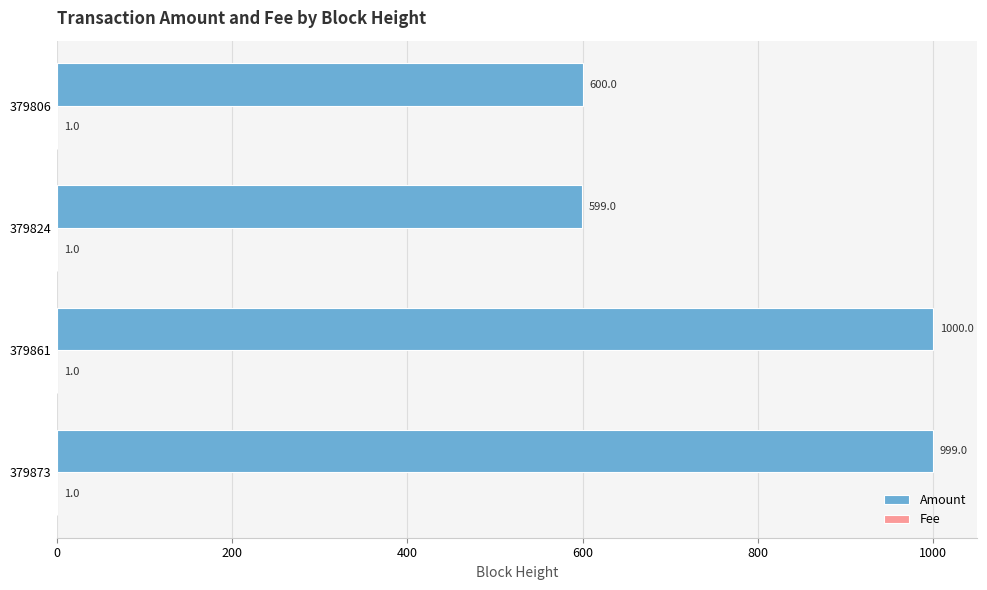

What is the sum of all Amount values?

3198